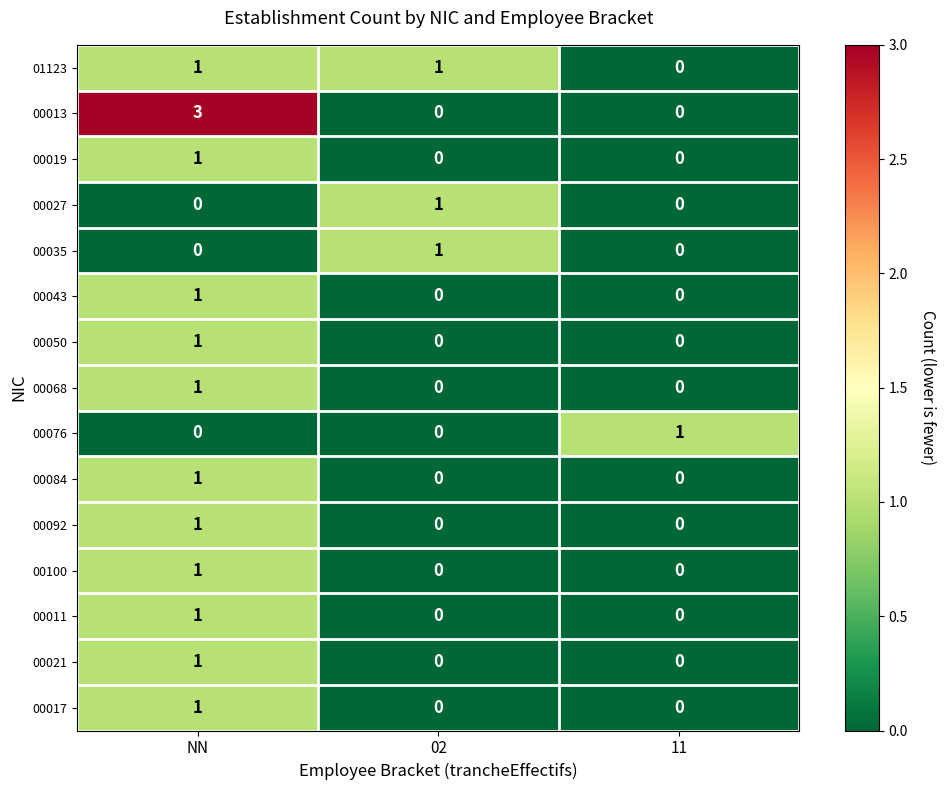

Which series changed the most between NN and 02?

00013